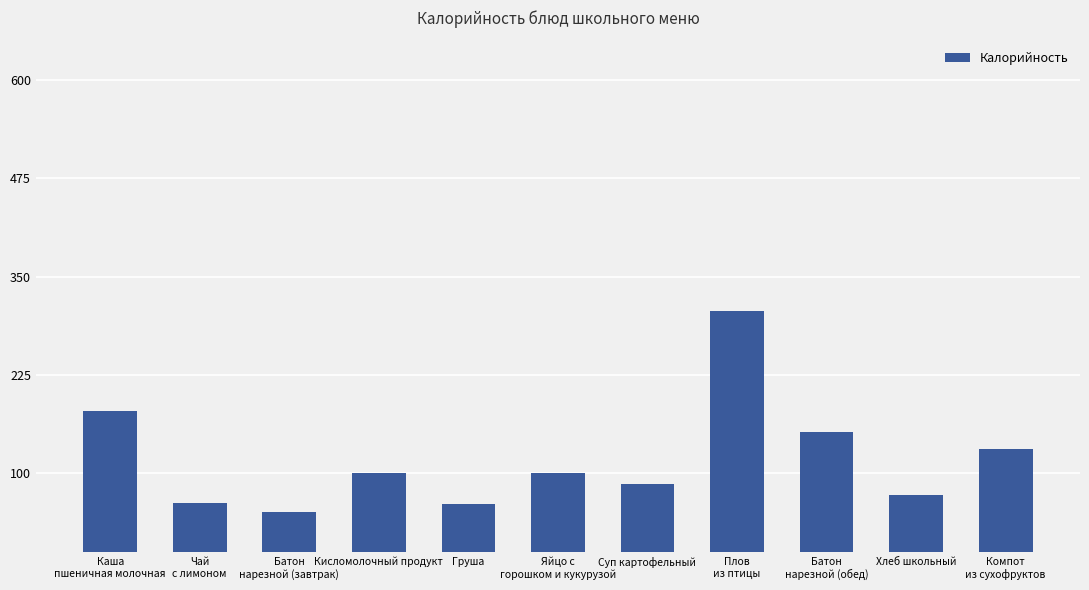

What is the label of the 2nd bar from the right?

Хлеб школьный